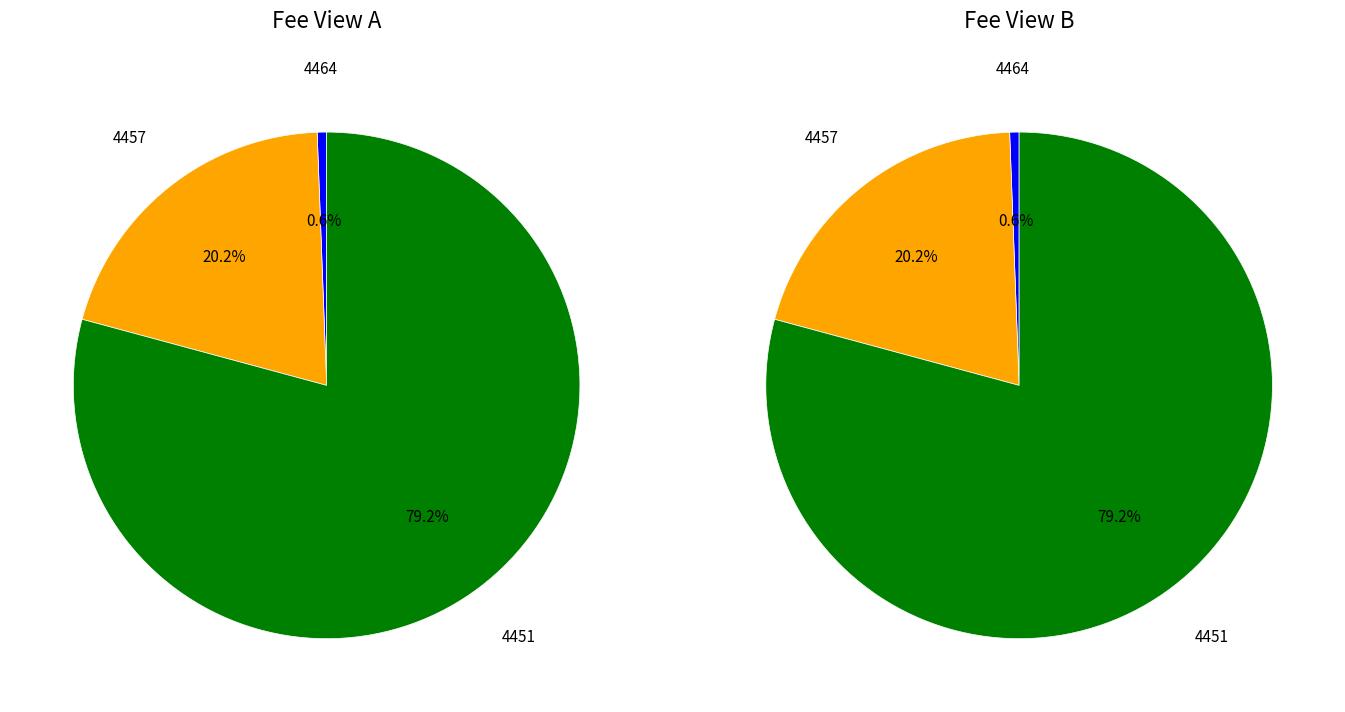

How much of the chart is everything except 4464?

99.4%